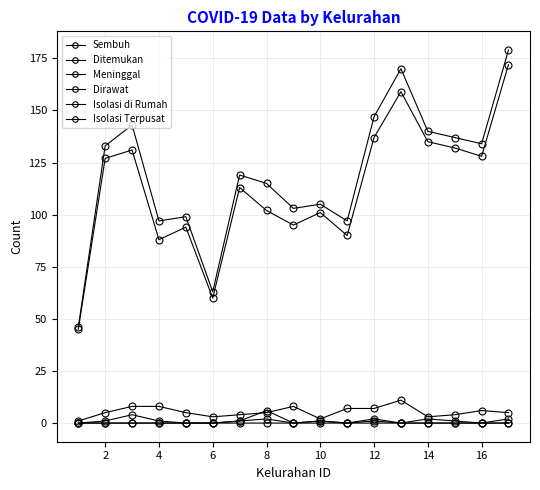

Count the number of categories in the chart.

17